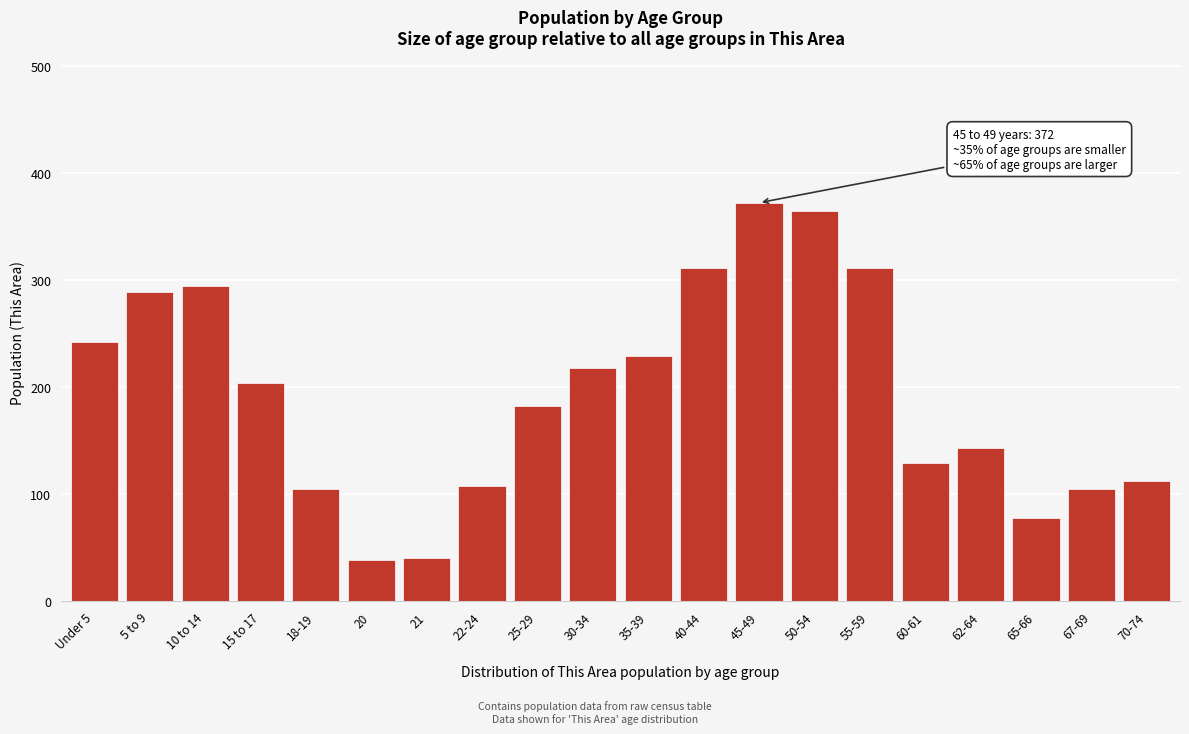

The value at 60-61 is 129. True or false?

True